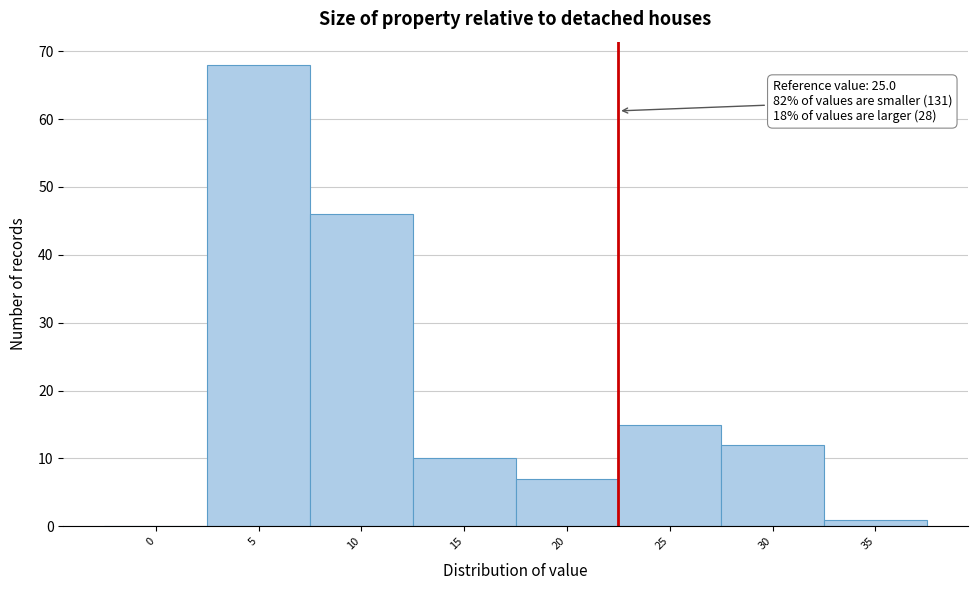

Reading left to right, transcribe all the data shown in this chart.

0=0	5=68	10=46	15=10	20=7	25=15	30=12	35=1